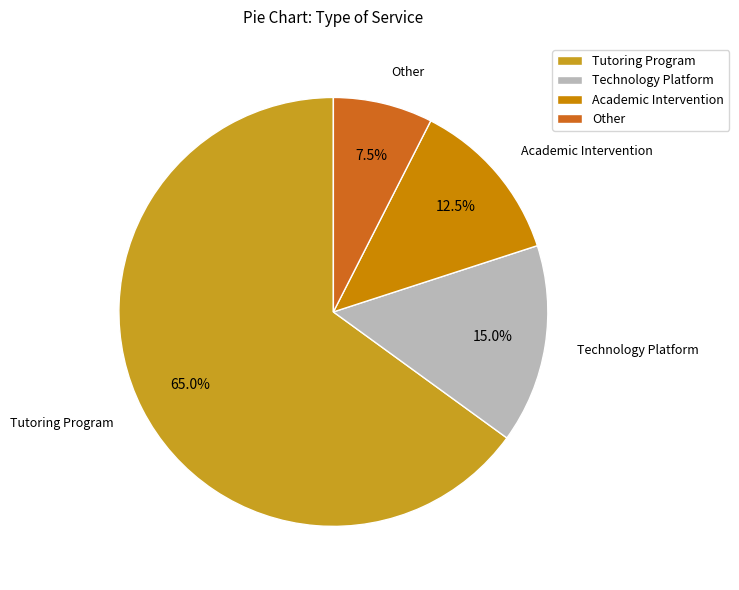

Which slice is the largest?

Tutoring Program